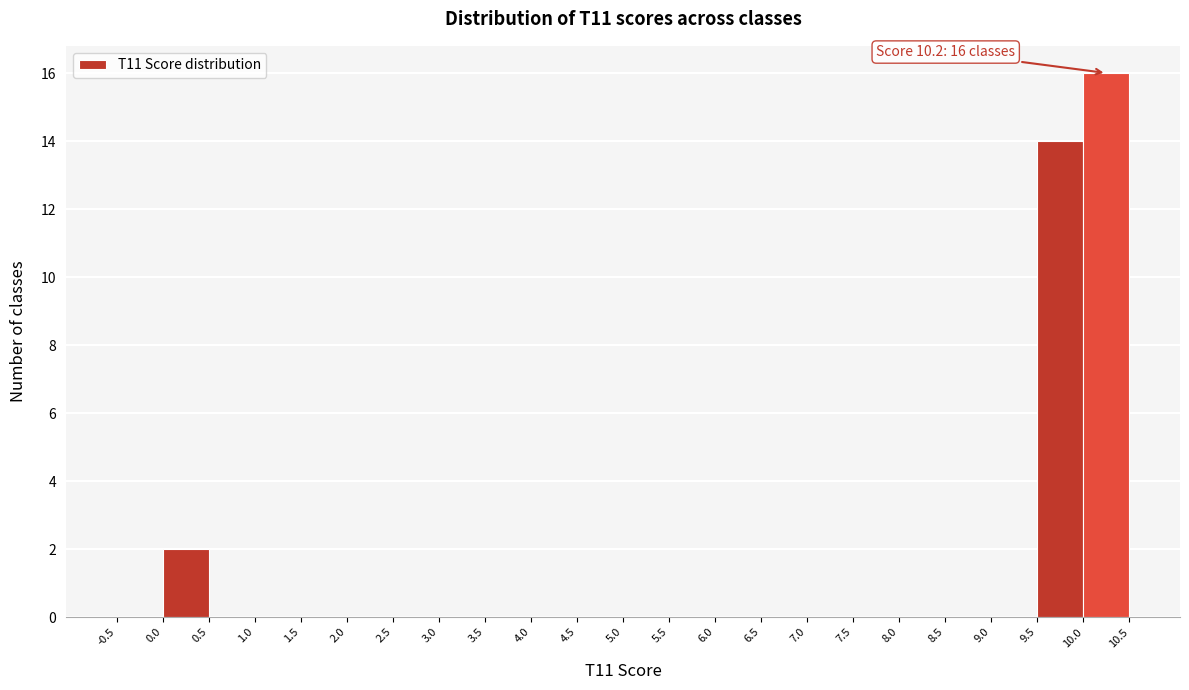

Over which range of the x-axis is the bar tallest?

10.0 to 10.5